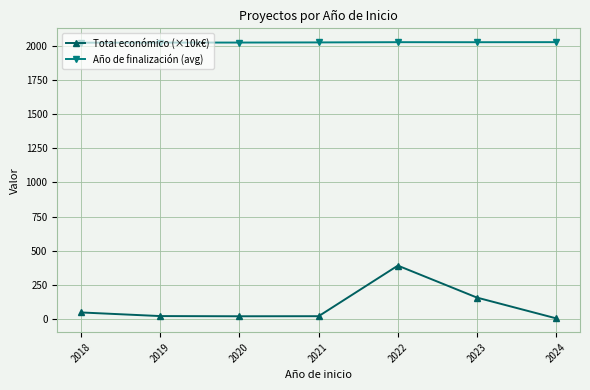

What is the greatest value displayed?

2025.0